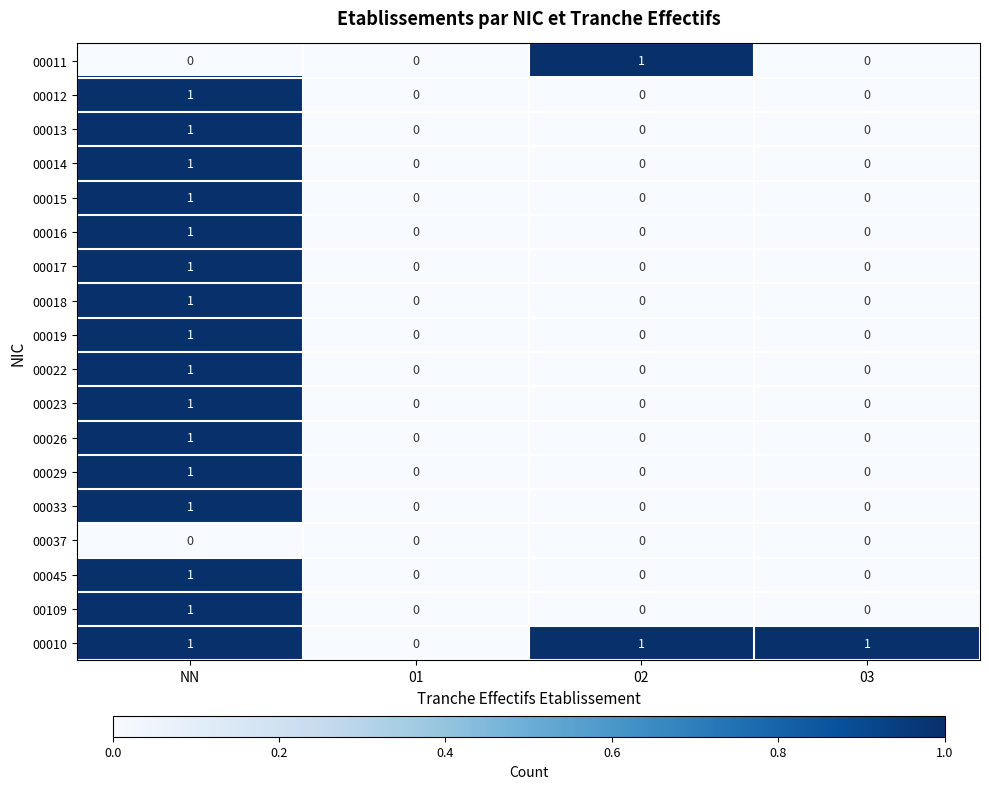

How many 00017 values are between 0 and 1?

4